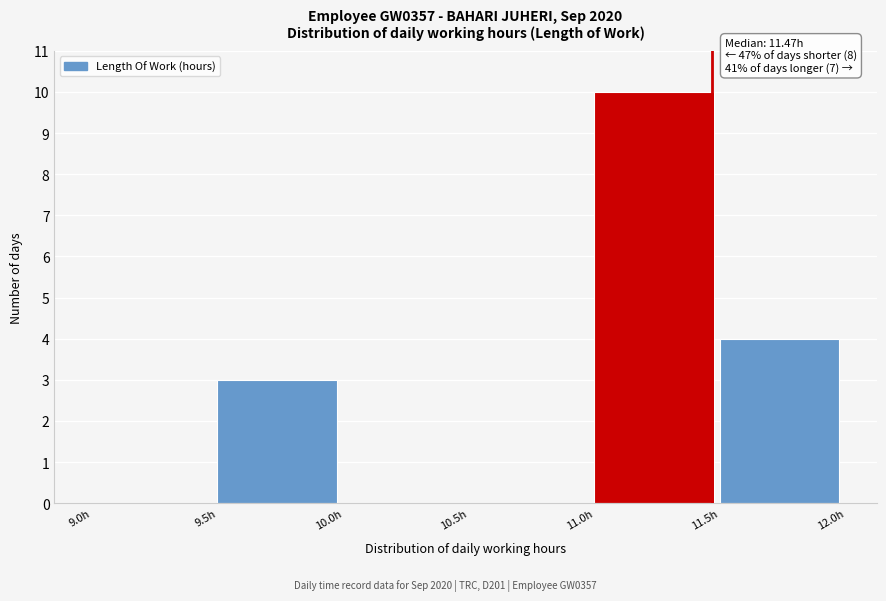

Which range on the x-axis has the tallest bar?

11.0 to 11.5